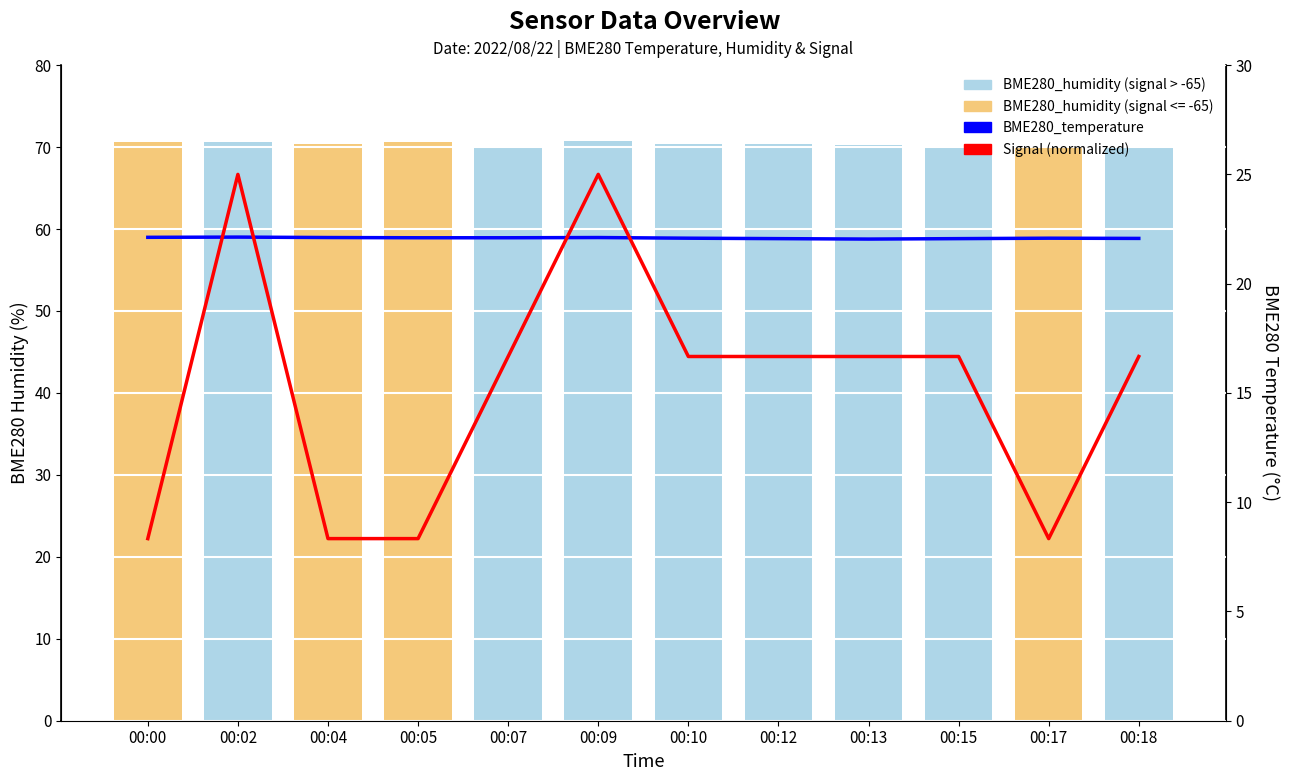

How many categories are shown in the chart?

12